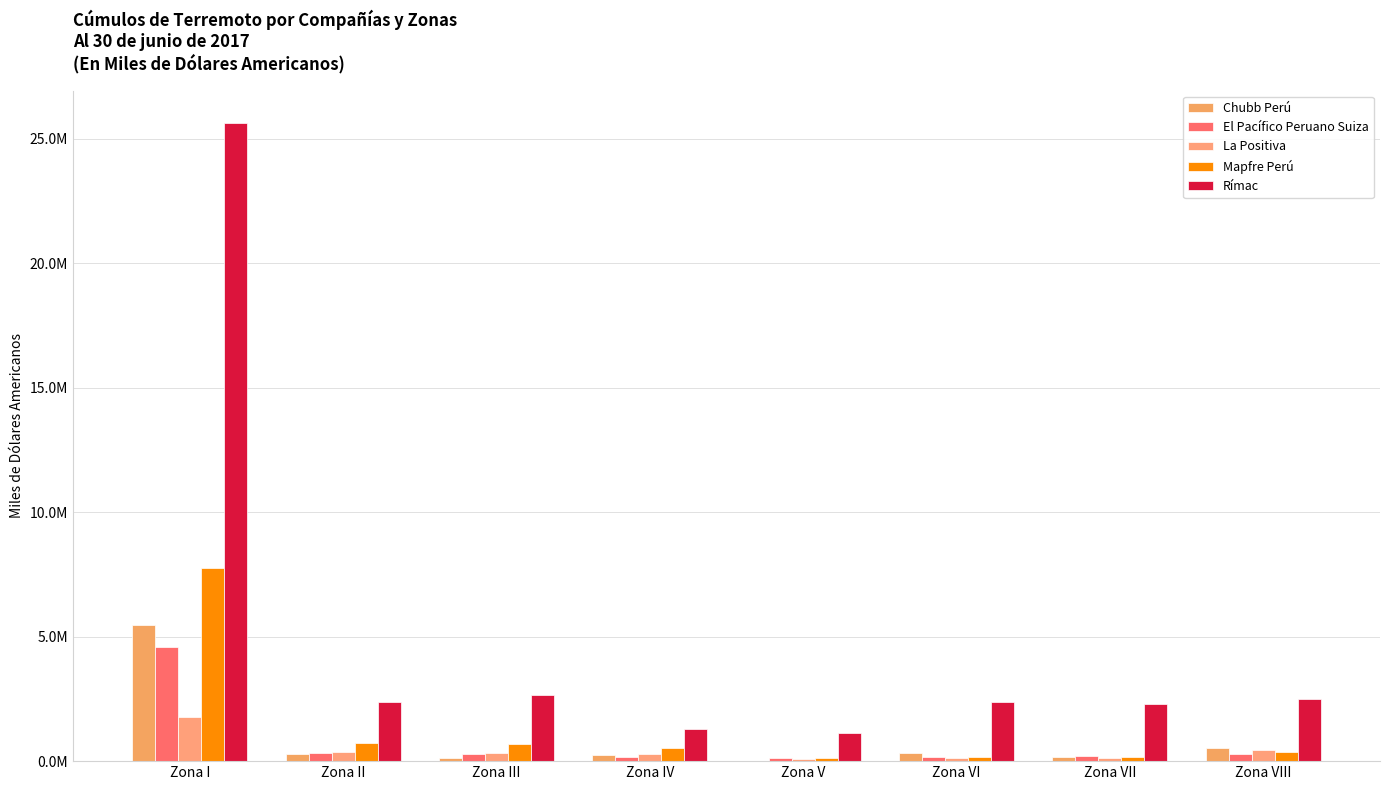

What are all the series names shown in the legend?

Chubb Perú, El Pacífico Peruano Suiza, La Positiva, Mapfre Perú, Rímac